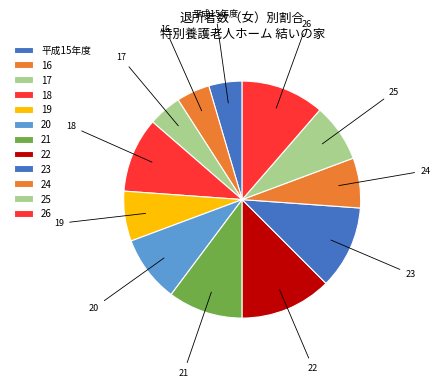

What is the largest slice in the pie chart?

22